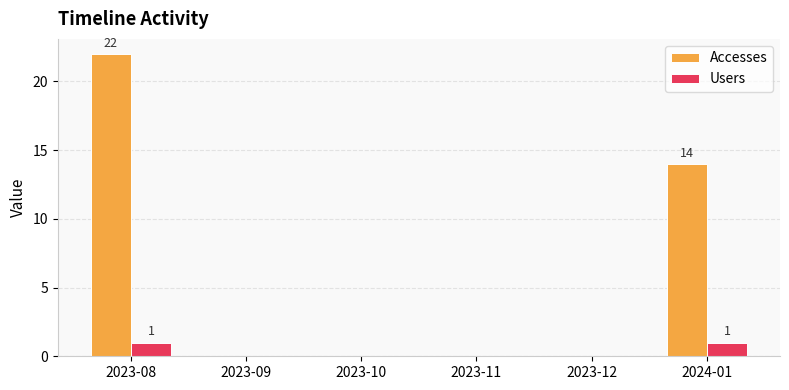

Between 2023-08 and 2023-09, which series saw the biggest shift?

Accesses